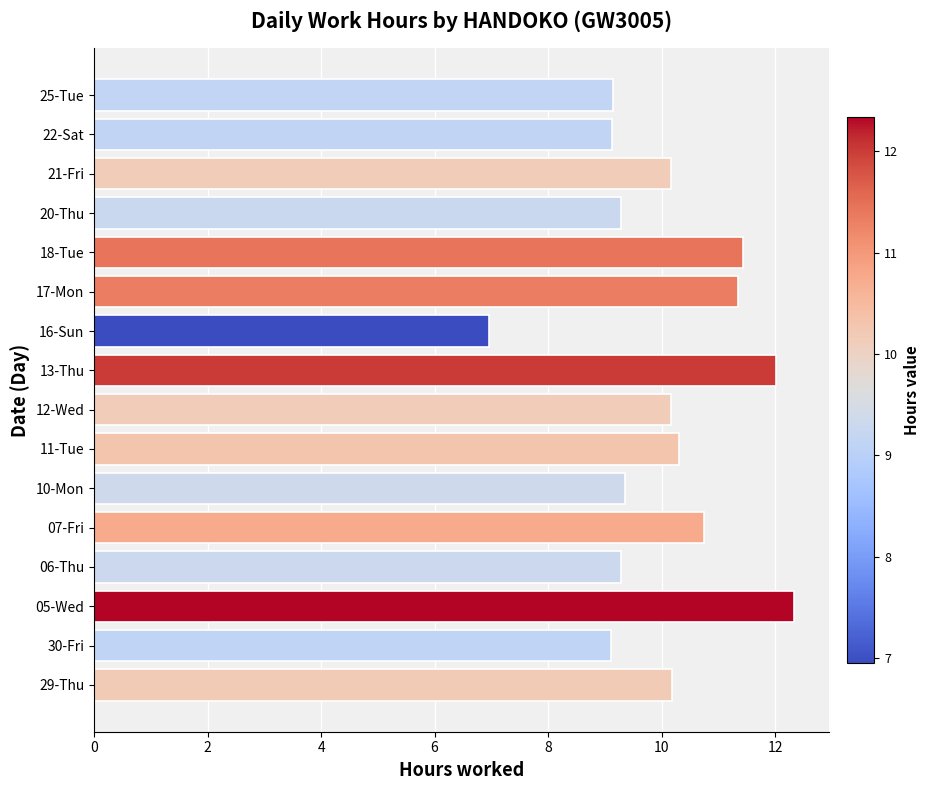

What is the approximate value at 20-Thu?

9.3